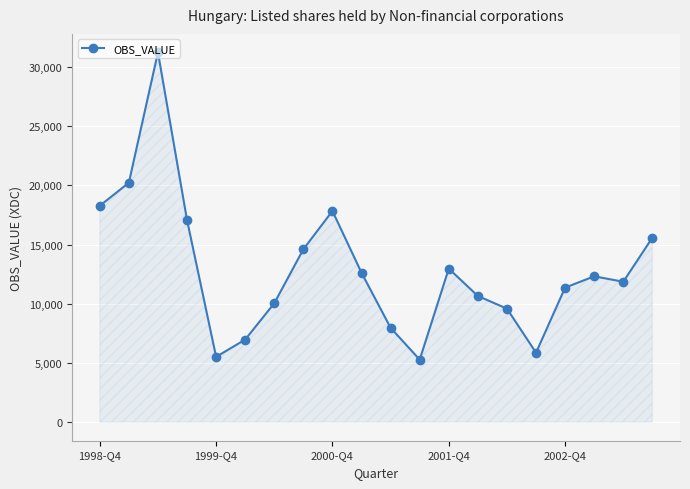

What is the average value?

12899